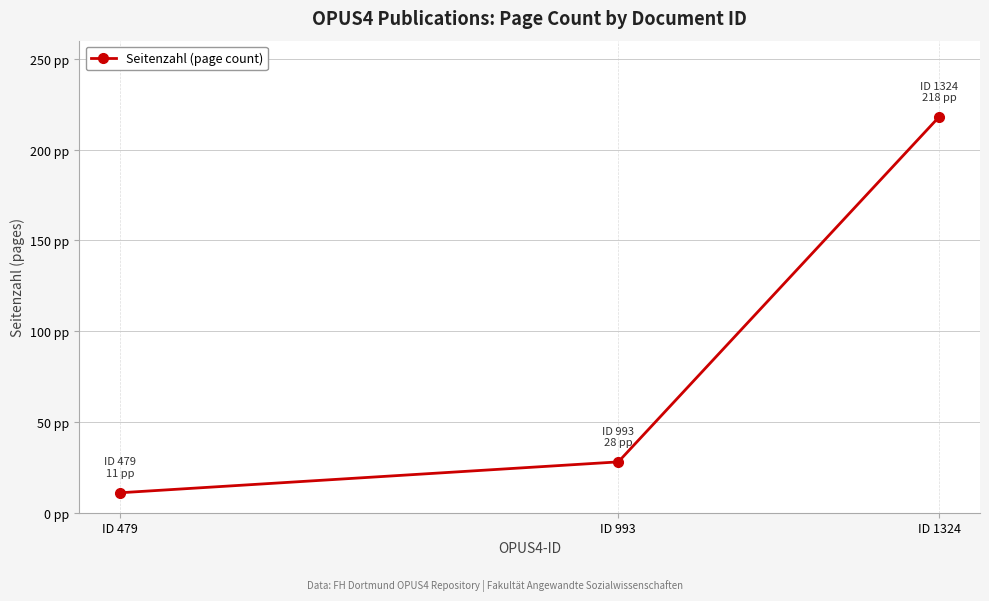

What is the value of the 1st point from the left?

11